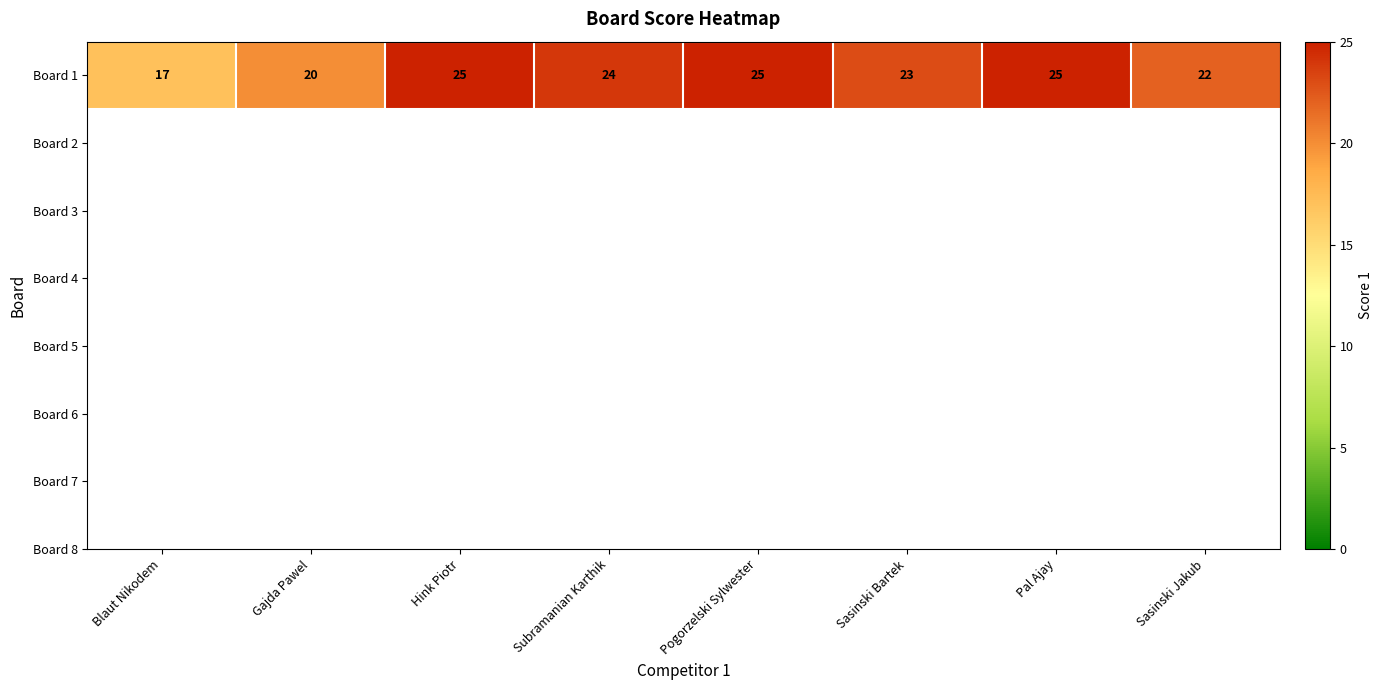

What is the maximum value shown in the chart?

25